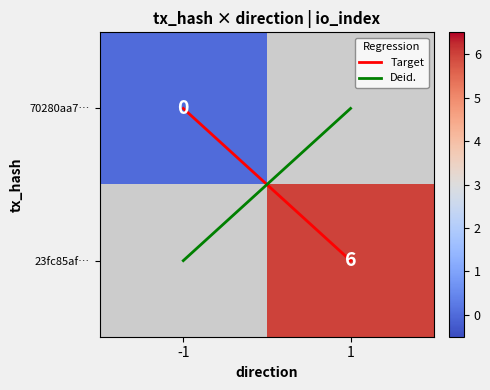

Read the Target value at 1.

1.0